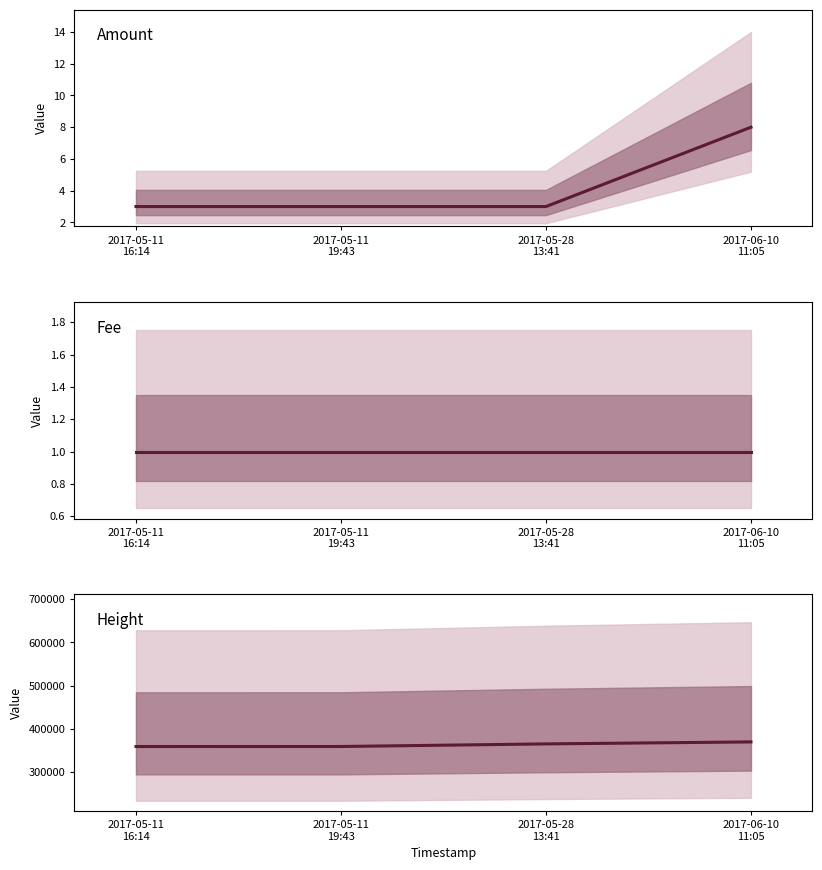

What is the average value of the Amount series?

4